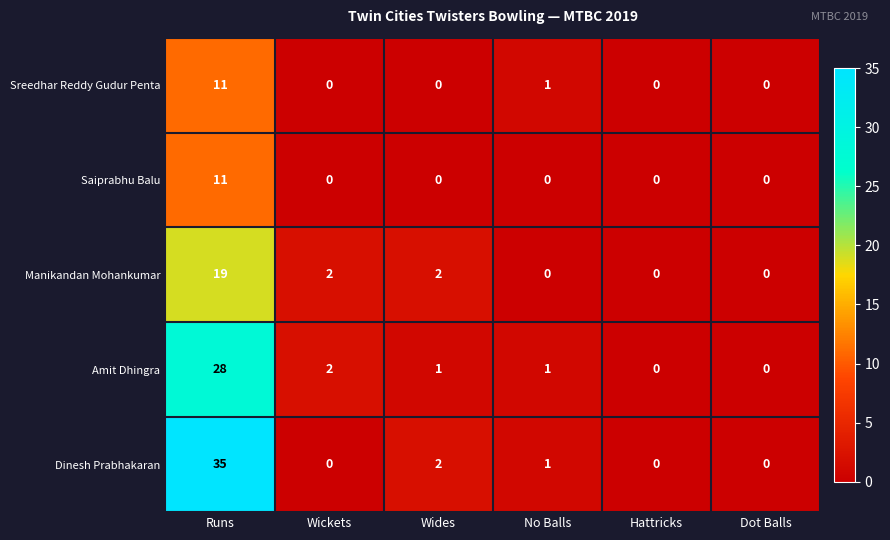

Which label corresponds to the largest value in the chart?

Runs